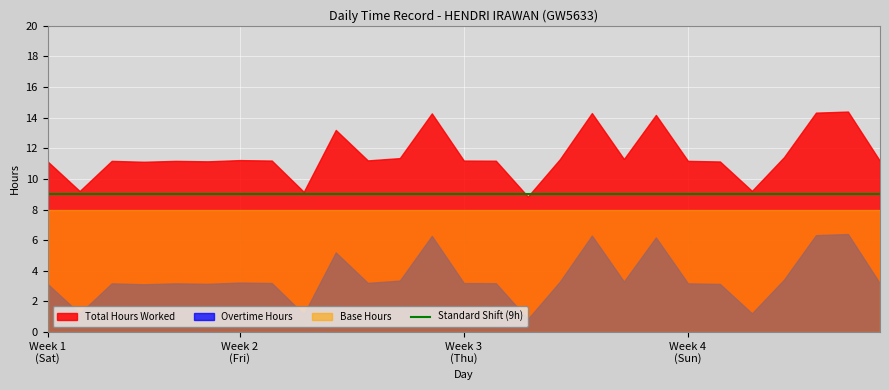

Reading left to right, extract all data points from this chart.

Total Hours Worked: 29=11.1	30=9.2	1=11.2	2=11.1	3=11.2	4=11.2	5=11.2	6=11.2	7=9.2	8=13.2	9=11.2	10=11.4	11=14.3	12=11.2	13=11.2	14=8.8	15=11.3	16=14.3	17=11.3	18=14.2	19=11.2	20=11.1	21=9.2	22=11.4	23=14.3	24=14.4	25=11.2
Base Hours: 29=8.0	30=8.0	1=8.0	2=8.0	3=8.0	4=8.0	5=8.0	6=8.0	7=8.0	8=8.0	9=8.0	10=8.0	11=8.0	12=8.0	13=8.0	14=8.0	15=8.0	16=8.0	17=8.0	18=8.0	19=8.0	20=8.0	21=8.0	22=8.0	23=8.0	24=8.0	25=8.0
Overtime Hours: 29=3.1	30=1.2	1=3.2	2=3.1	3=3.2	4=3.1	5=3.2	6=3.2	7=1.2	8=5.2	9=3.2	10=3.4	11=6.3	12=3.2	13=3.2	14=0.8	15=3.3	16=6.3	17=3.3	18=6.2	19=3.2	20=3.1	21=1.2	22=3.4	23=6.3	24=6.4	25=3.2
Standard Shift: 29=9.0	30=9.0	1=9.0	2=9.0	3=9.0	4=9.0	5=9.0	6=9.0	7=9.0	8=9.0	9=9.0	10=9.0	11=9.0	12=9.0	13=9.0	14=9.0	15=9.0	16=9.0	17=9.0	18=9.0	19=9.0	20=9.0	21=9.0	22=9.0	23=9.0	24=9.0	25=9.0